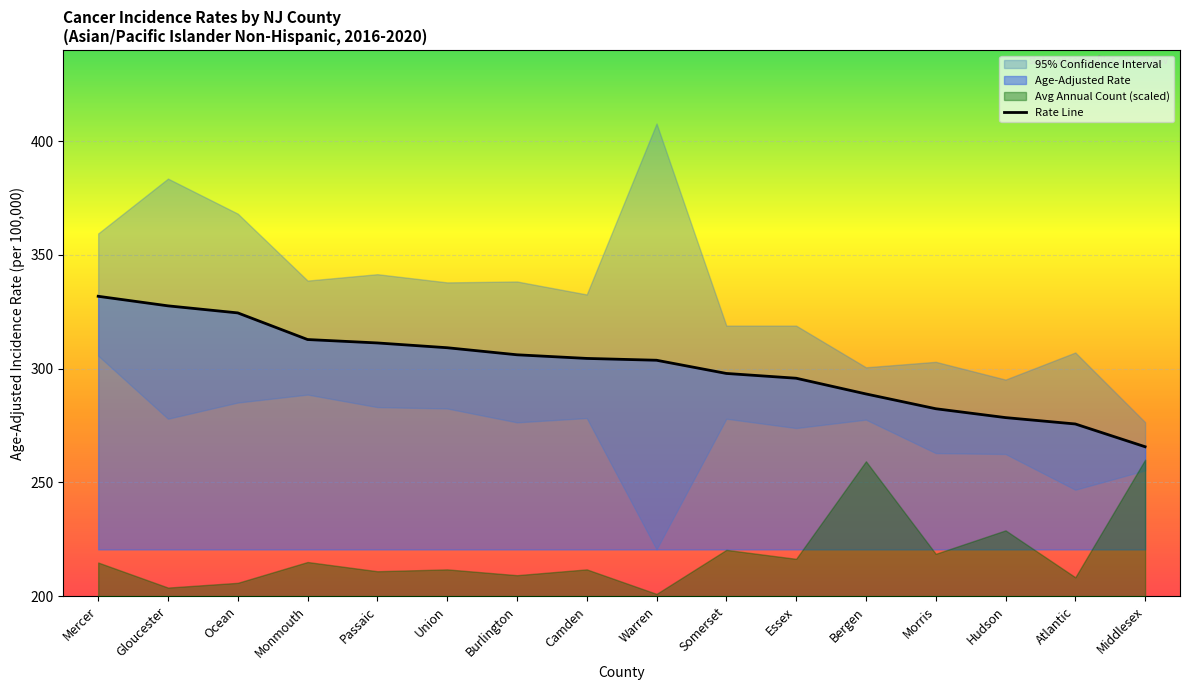

At which label is the value closest to 298?

Somerset